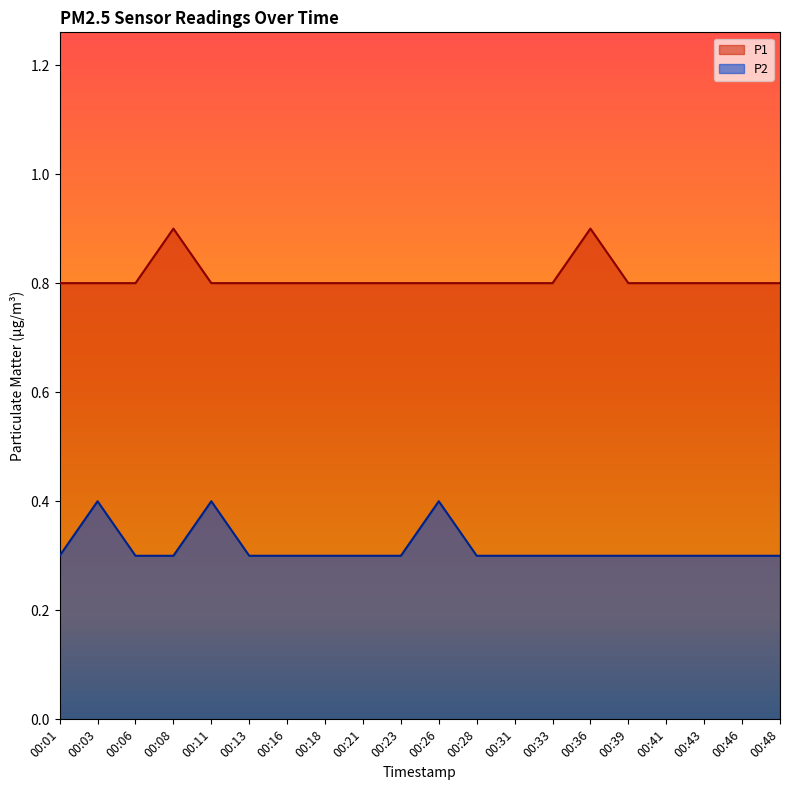

True or false: P1 and P2 intersect in this chart.

False